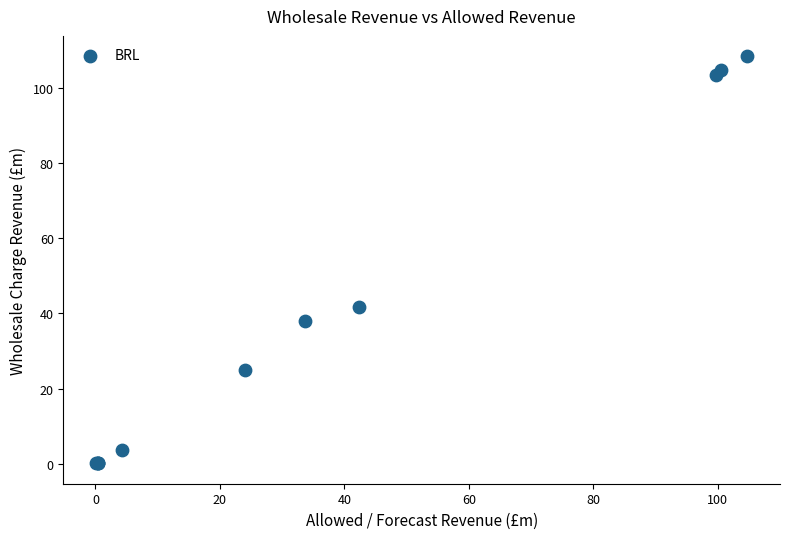

What Y value in the scatter plot is closest to 54?

41.6